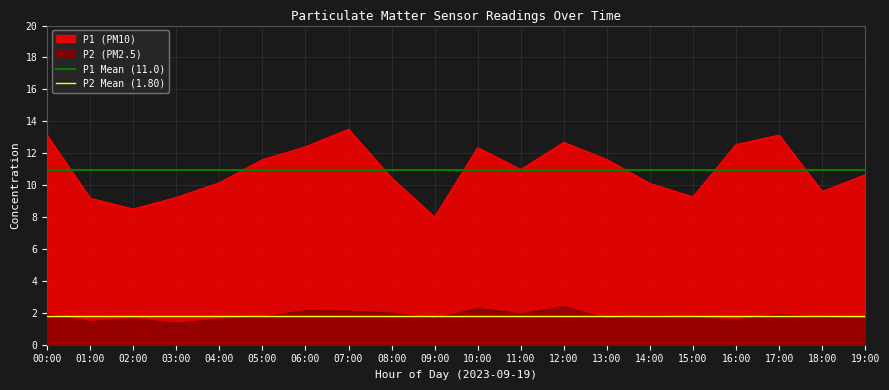

Is the value of P1 (PM10) at 15:00 greater than the value of P2 (PM2.5) at 01:00?

Yes